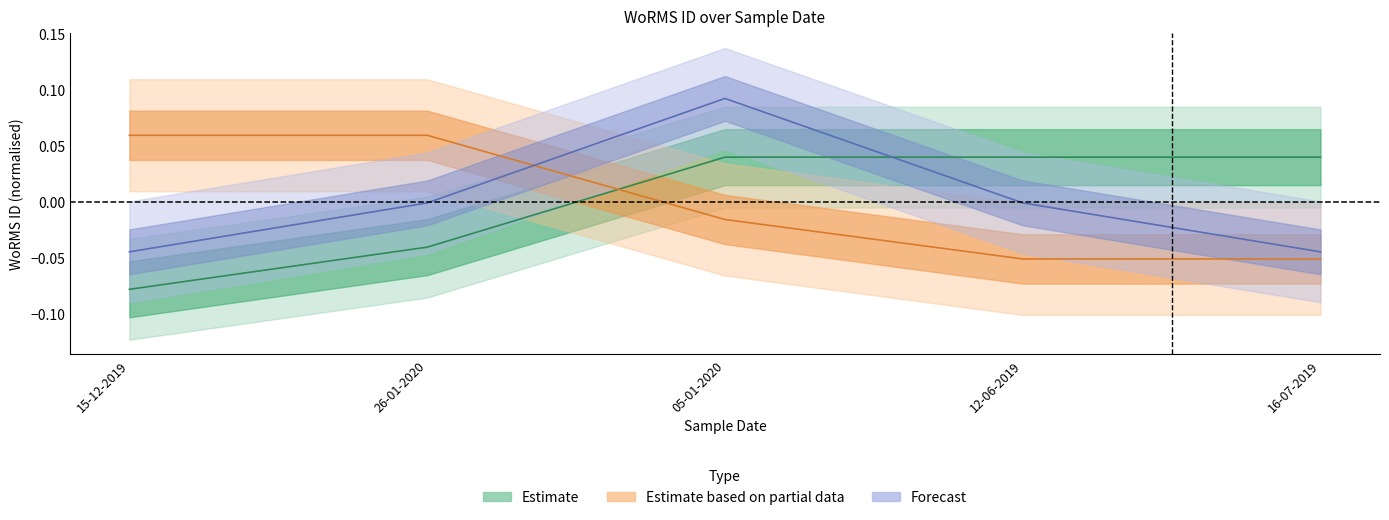

How many data points in Estimate based on partial data are less than 0?

3